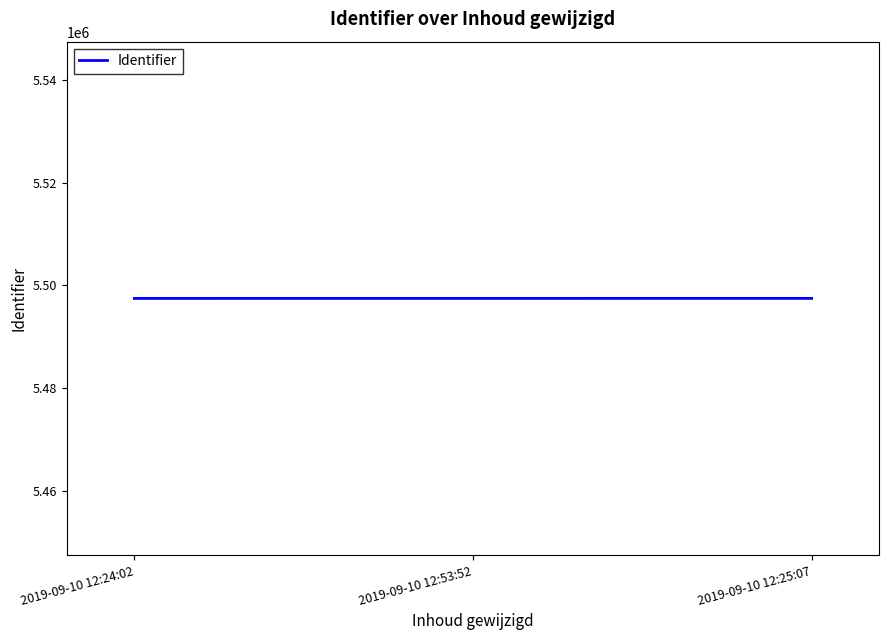

What is the ratio of the value at 2019-09-10 12:25:07 to the value at 2019-09-10 12:24:02?

1.0